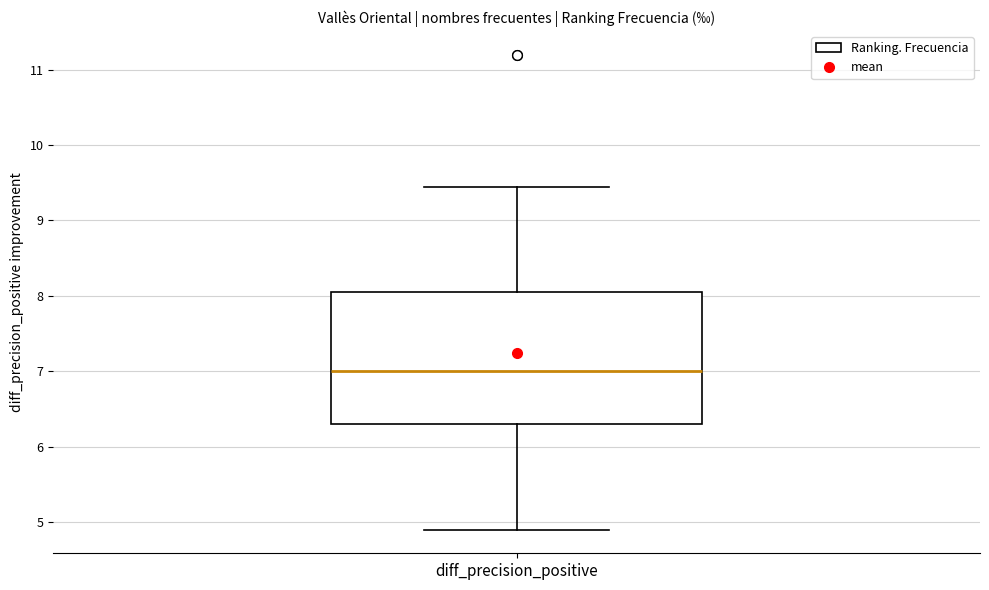

Transcribe this box plot: give where the median line is, the range the box spans, and where the two whiskers end, as read against the y-axis. The values are not printed on the chart, so give them approximately, as read against the axis.

median 7.0, box 6.3 to 8.1, whiskers 4.9 to 9.5